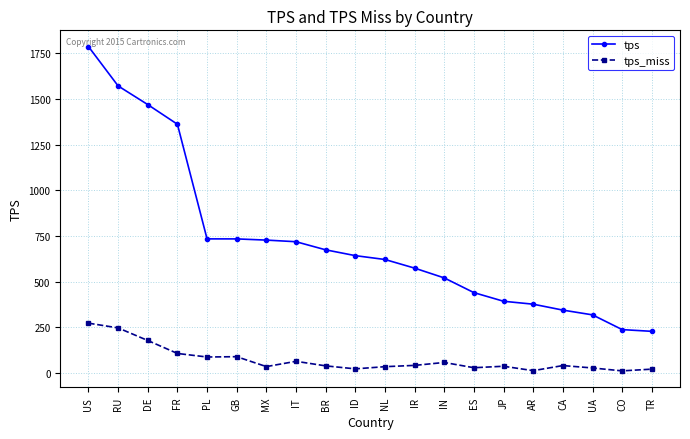

True or false: tps and tps_miss cross at least once.

False